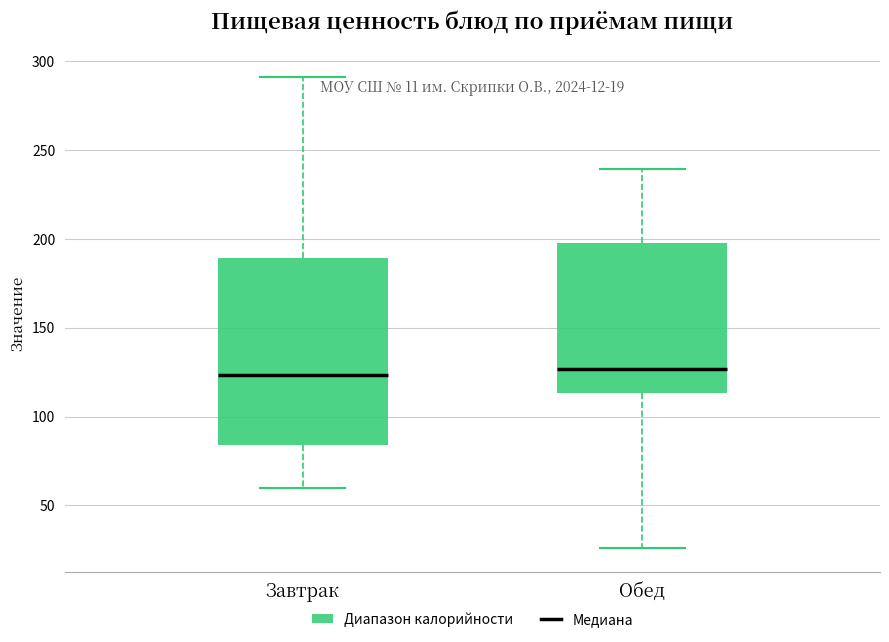

Comparing the boxes themselves (not the whiskers), which one is the tallest?

Завтрак